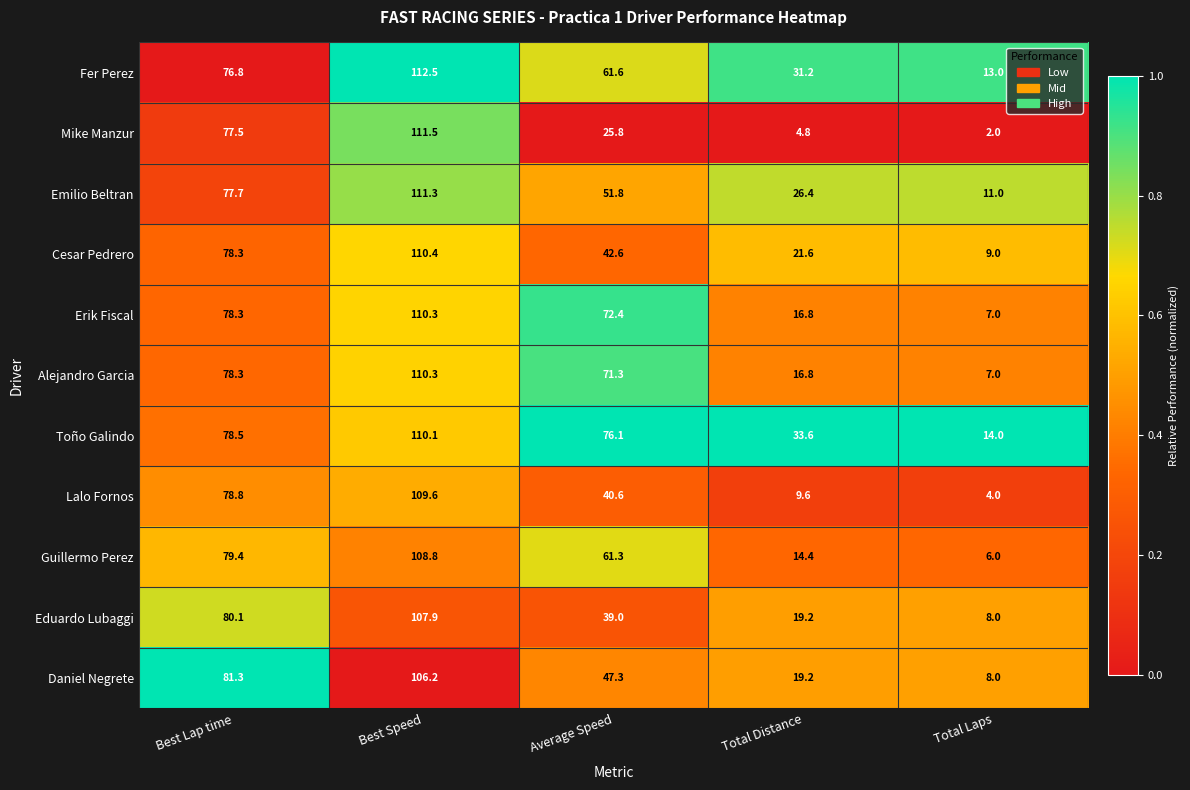

List the labels in order of Guillermo Perez value, smallest first.

Total Laps, Total Distance, Average Speed, Best Lap time, Best Speed